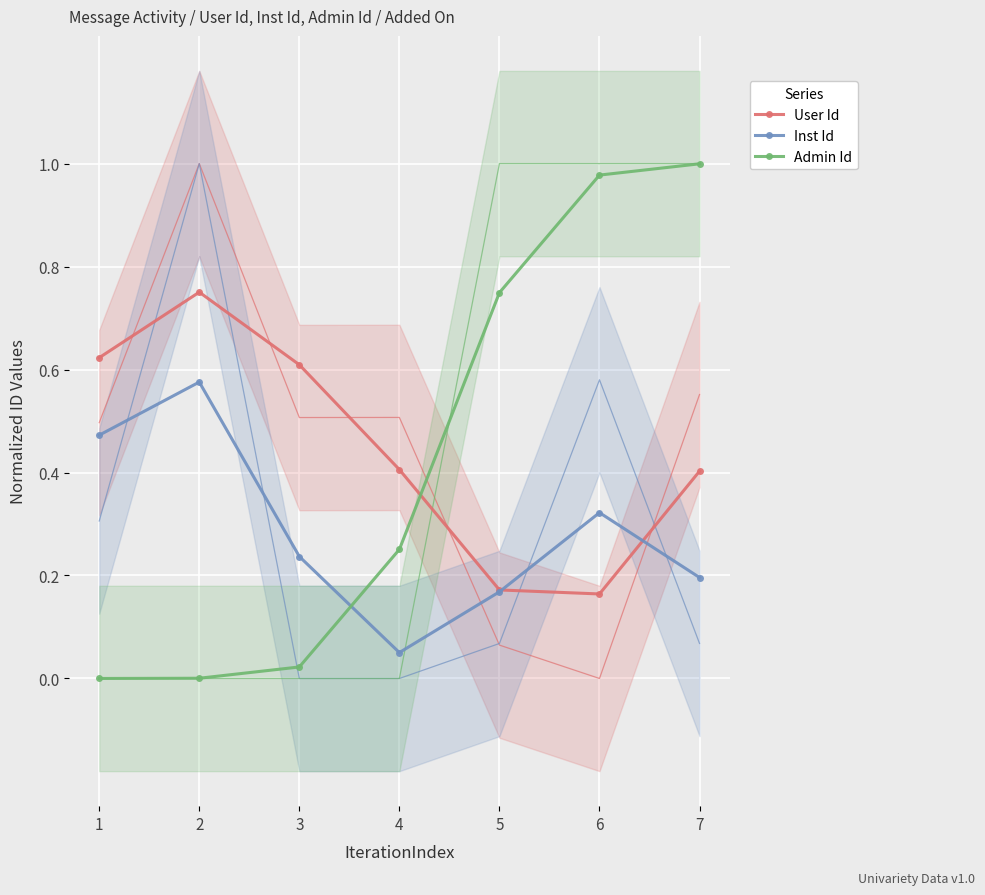

Between 5 and 7, which series saw the biggest shift?

Admin Id